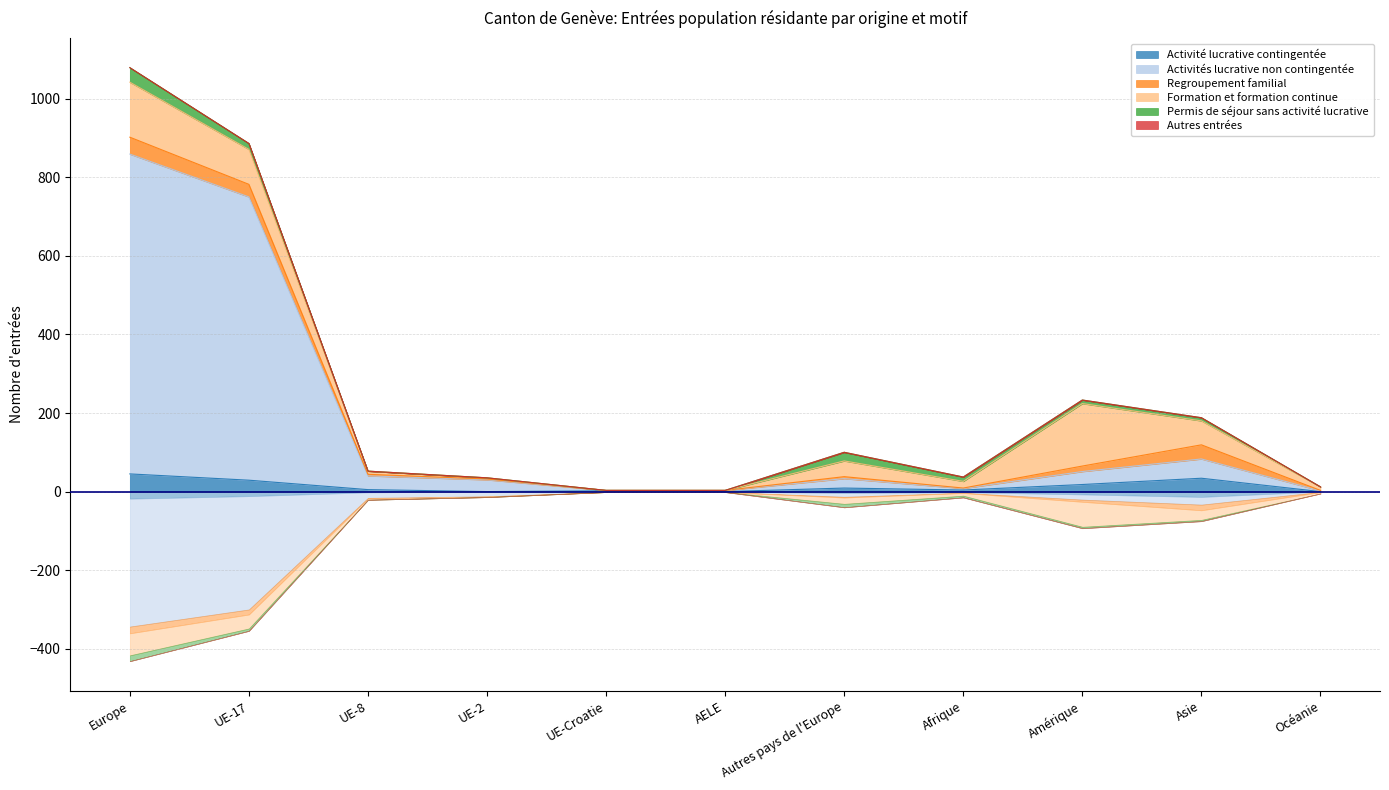

The Activités lucrative non contingentée series shows 5 at Autres pays de l'Europe. True or false?

False